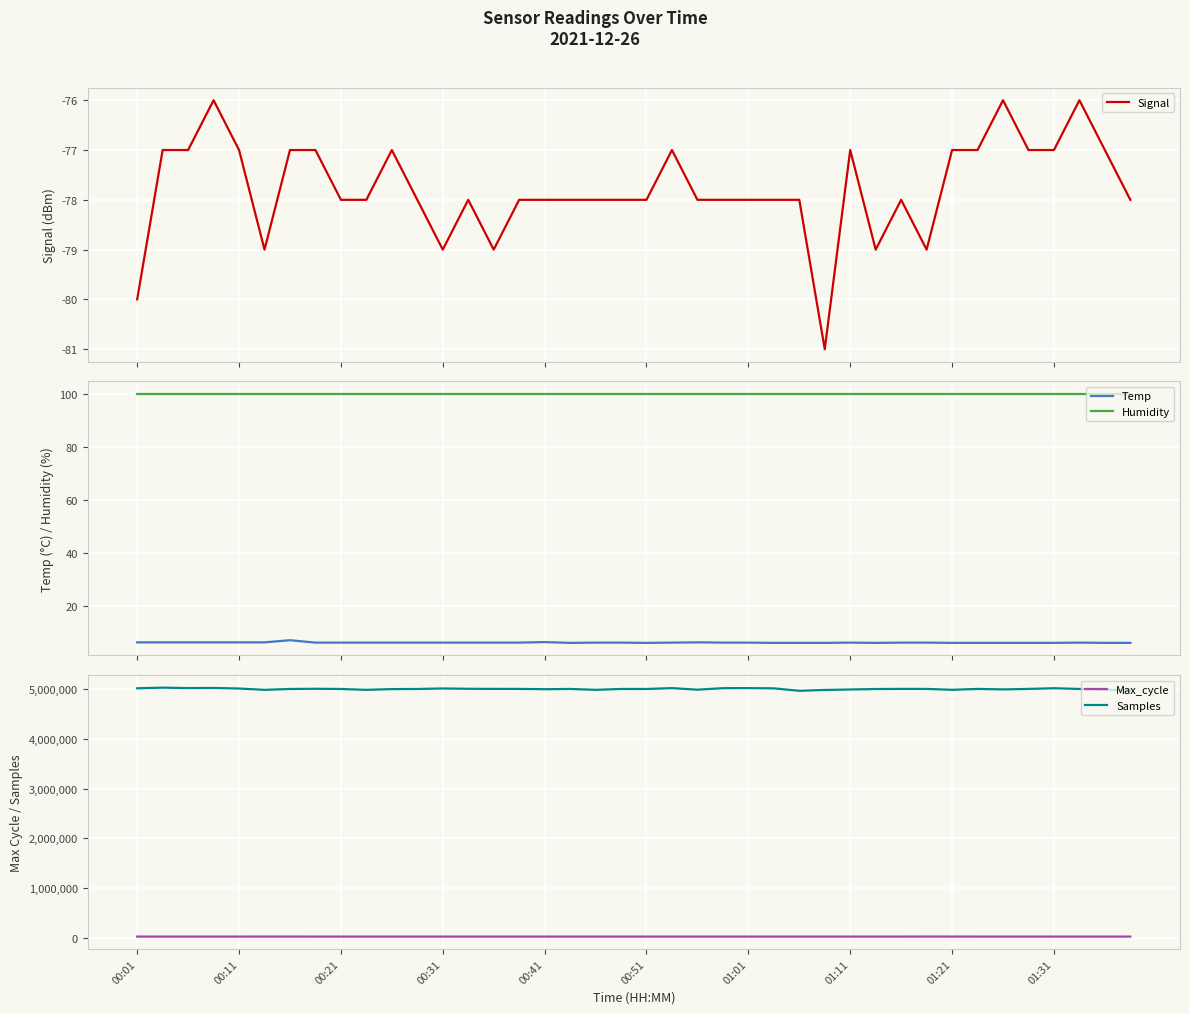

Reading left to right, what are all the values shown in this chart?

Signal: -80.0	-77.0	-77.0	-76.0	-77.0	-79.0	-77.0	-77.0	-78.0	-78.0	-77.0	-78.0	-79.0	-78.0	-79.0	-78.0	-78.0	-78.0	-78.0	-78.0	-78.0	-77.0	-78.0	-78.0	-78.0	-78.0	-78.0	-81.0	-77.0	-79.0	-78.0	-79.0	-77.0	-77.0	-76.0	-77.0	-77.0	-76.0	-77.0	-78.0
Temp: 6.3	6.3	6.3	6.3	6.3	6.3	7.1	6.2	6.2	6.2	6.2	6.2	6.2	6.2	6.2	6.2	6.4	6.1	6.2	6.2	6.1	6.2	6.3	6.2	6.2	6.1	6.1	6.1	6.2	6.1	6.2	6.2	6.1	6.1	6.1	6.1	6.1	6.2	6.1	6.1
Humidity: 99.9	99.9	99.9	99.9	99.9	99.9	99.9	99.9	99.9	99.9	99.9	99.9	99.9	99.9	99.9	99.9	99.9	99.9	99.9	99.9	99.9	99.9	99.9	99.9	99.9	99.9	99.9	99.9	99.9	99.9	99.9	99.9	99.9	99.9	99.9	99.9	99.9	99.9	99.9	99.9
Max_cycle: 19932.0	19930.0	19925.0	19930.0	19929.0	20287.0	20274.0	19925.0	19934.0	19937.0	19934.0	19926.0	19925.0	19940.0	19932.0	19936.0	19926.0	19941.0	19943.0	19927.0	19929.0	19948.0	19926.0	19933.0	19933.0	19929.0	19932.0	19933.0	19926.0	19926.0	19936.0	20417.0	20406.0	19929.0	19933.0	19926.0	19925.0	19930.0	19929.0	19930.0
Samples: 5019117.0	5032371.0	5023149.0	5026161.0	5014375.0	4988210.0	5005547.0	5009325.0	5005348.0	4988274.0	5002941.0	5005008.0	5015665.0	5009124.0	5007000.0	5006725.0	5000825.0	5005878.0	4988275.0	5005592.0	5005090.0	5022840.0	4991273.0	5021555.0	5022806.0	5017885.0	4968784.0	4985911.0	4995116.0	5004364.0	5006749.0	5006374.0	4988884.0	5006261.0	4997045.0	5006499.0	5020459.0	5005802.0	4993489.0	4970770.0